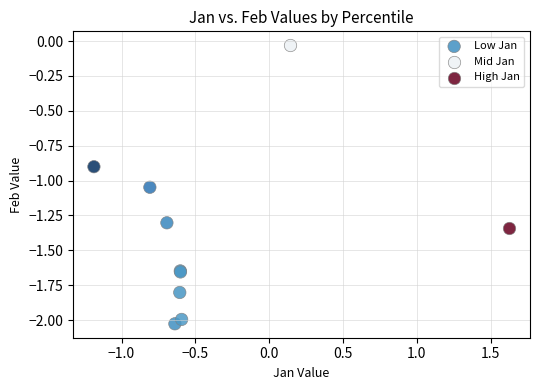

What are all the series names shown in the legend?

Low Jan, Mid Jan, High Jan